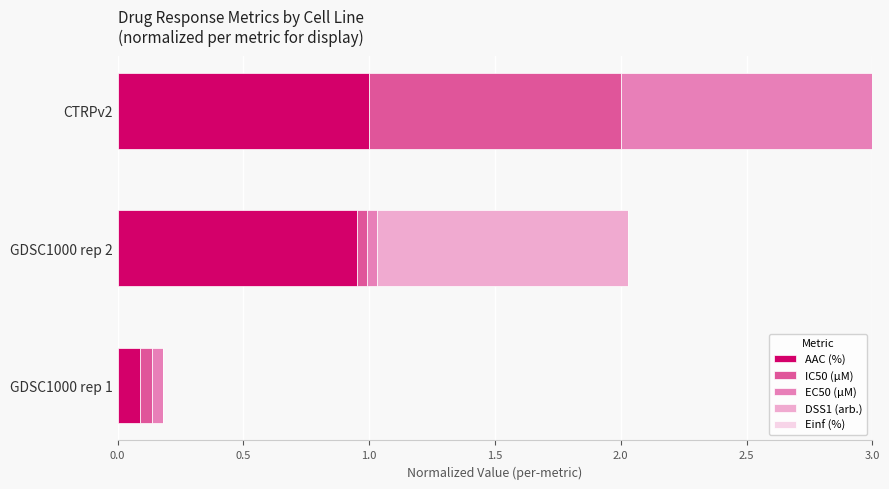

The value of AAC (%) at CTRPv2 is 1.5. True or false?

False